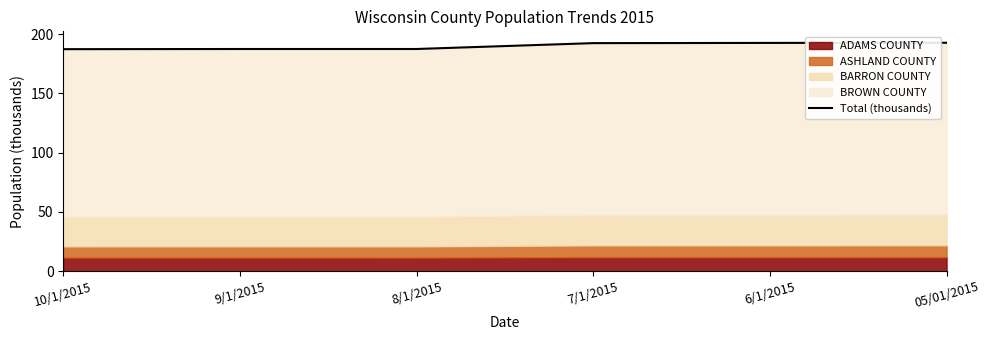

What is the change in value from 9/1/2015 to 7/1/2015?

+5.0